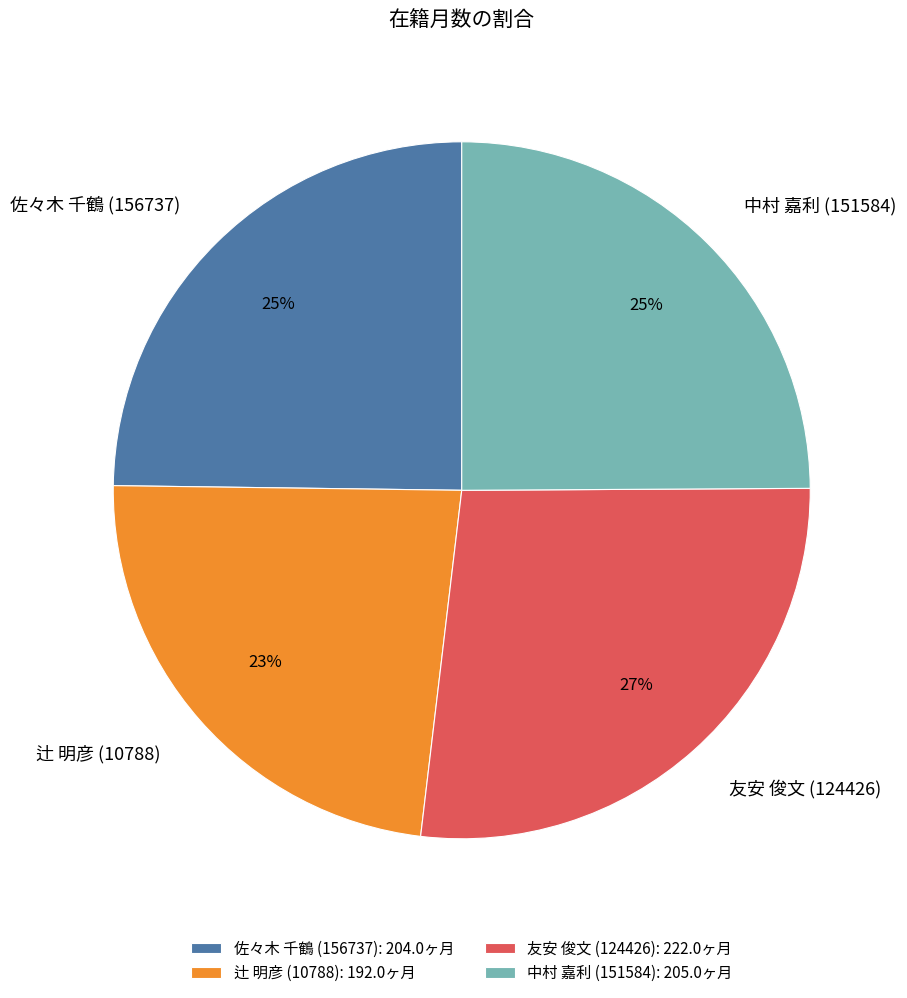

Count the number of slices in the pie.

4